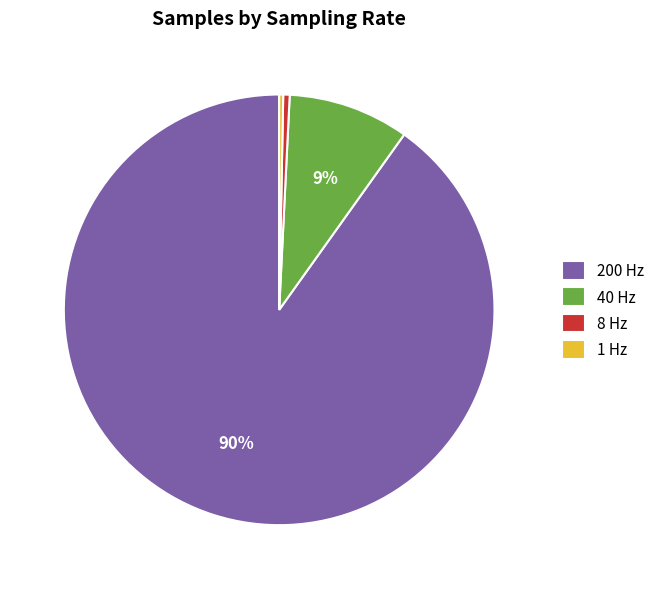

Between 8 Hz and 200 Hz, which is larger?

200 Hz